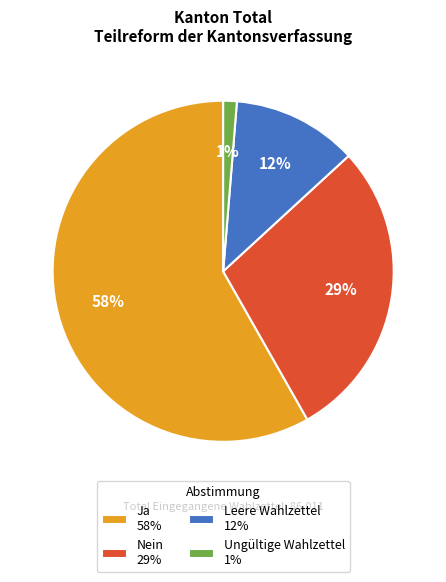

Is it true that Ja is 58% of the pie?

True